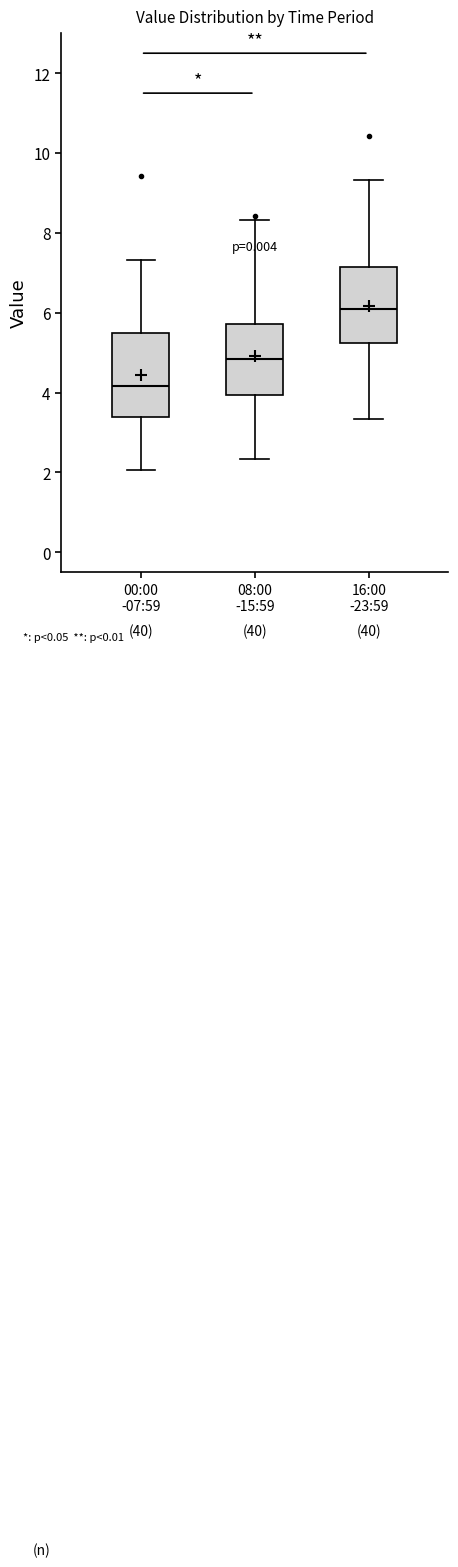

Where is the upper edge of the box for 16:00 -23:59 on the y-axis? The values are not printed on the chart, so give them approximately, as read against the axis.

7.2